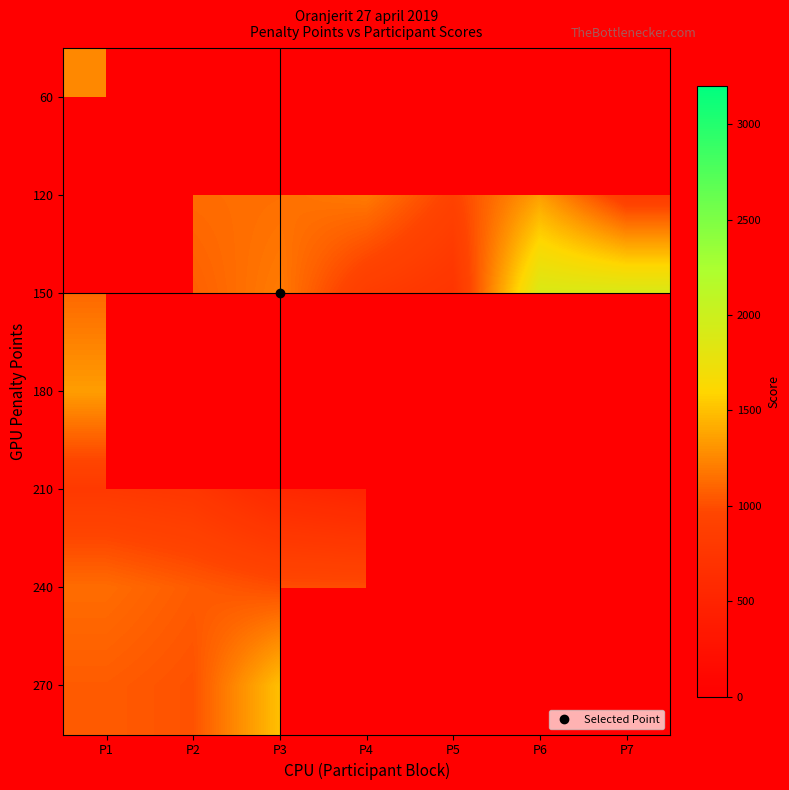

At how many categories does at least one series exceed 1591?

2